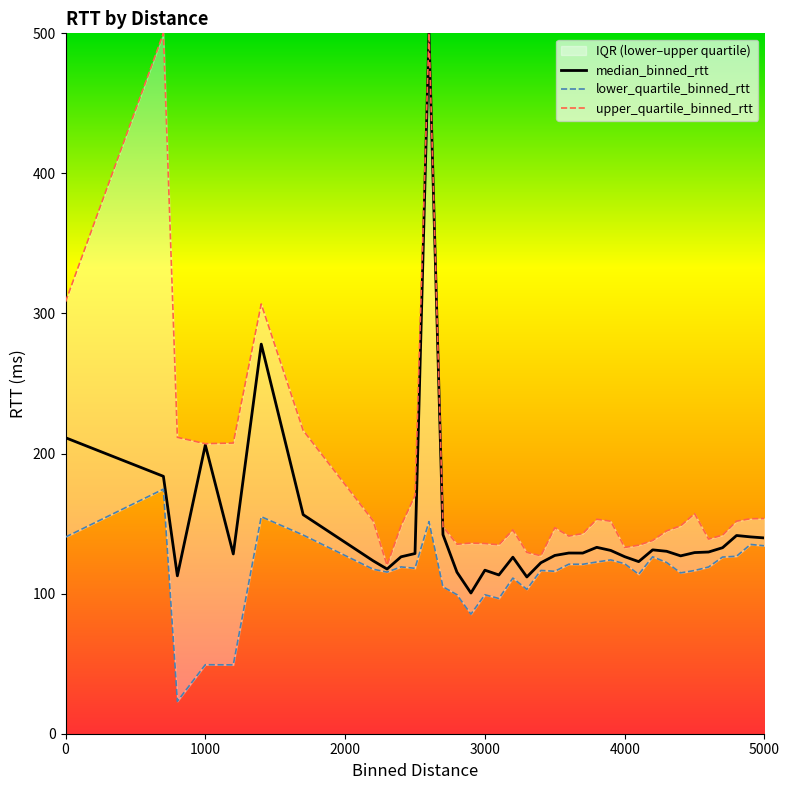

Which series has the widest spread of values?

median_binned_rtt